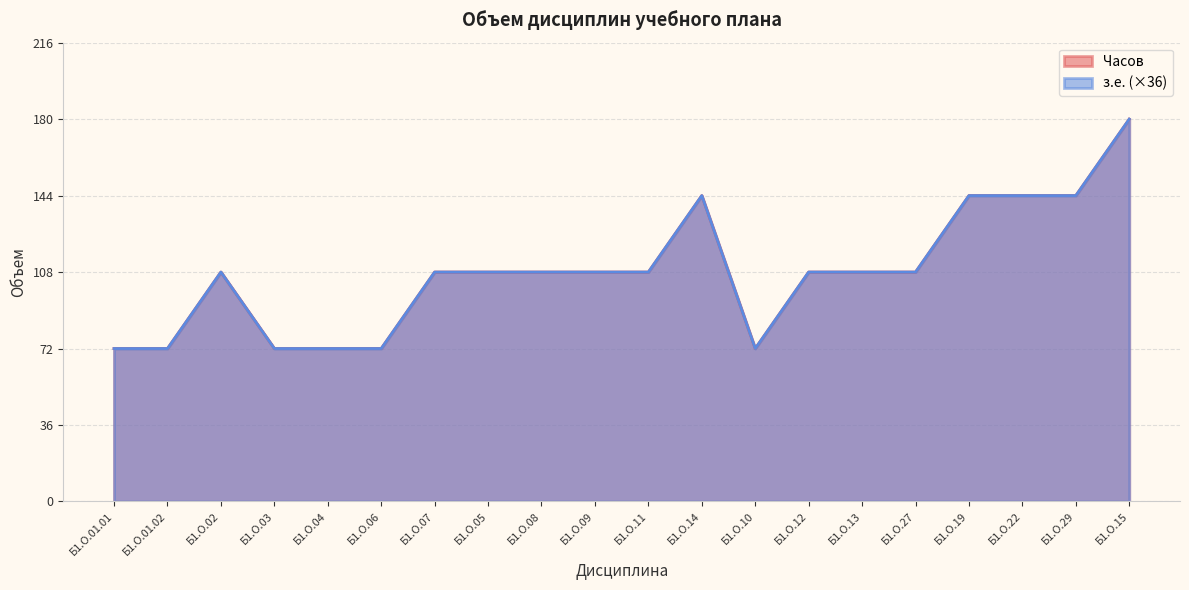

At which category does з.е. reach its first local valley?

Б1.О.10